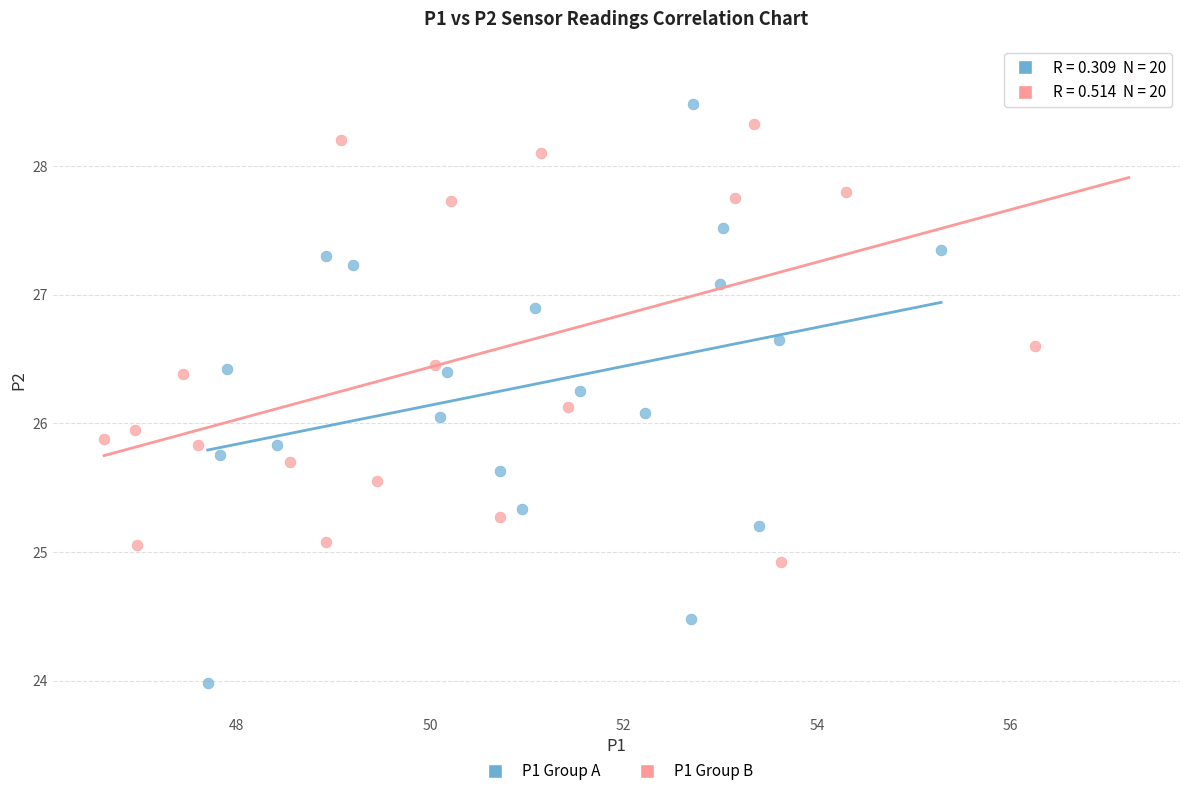

Which series contains the highest Y value?

P1 Group B